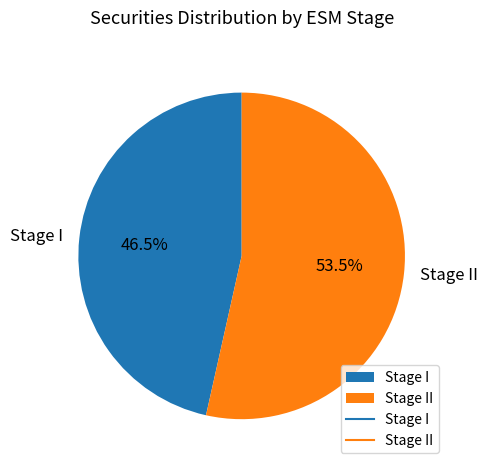

To the nearest percent, what is the difference between the largest and smallest slice percentages?

7%